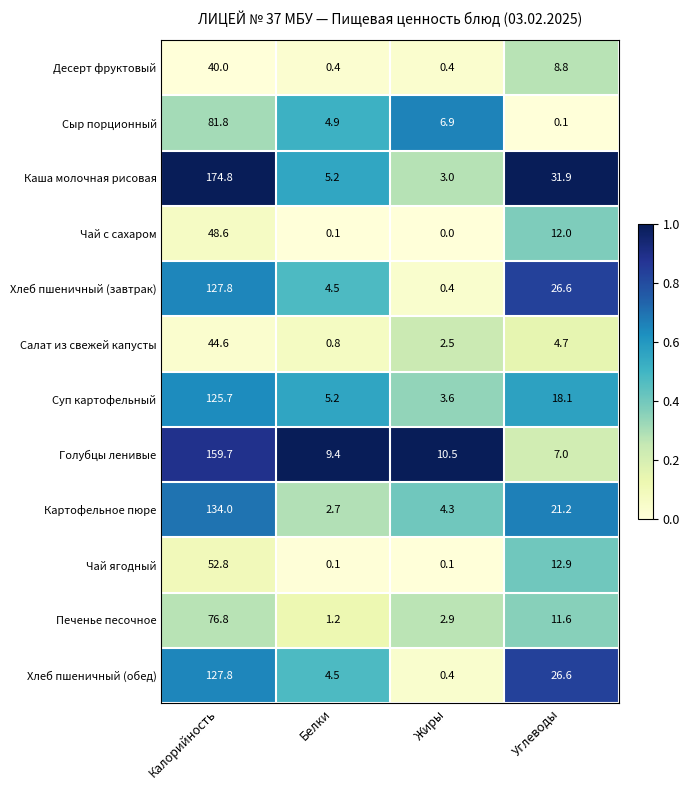

Which category has the highest value across all series?

Калорийность